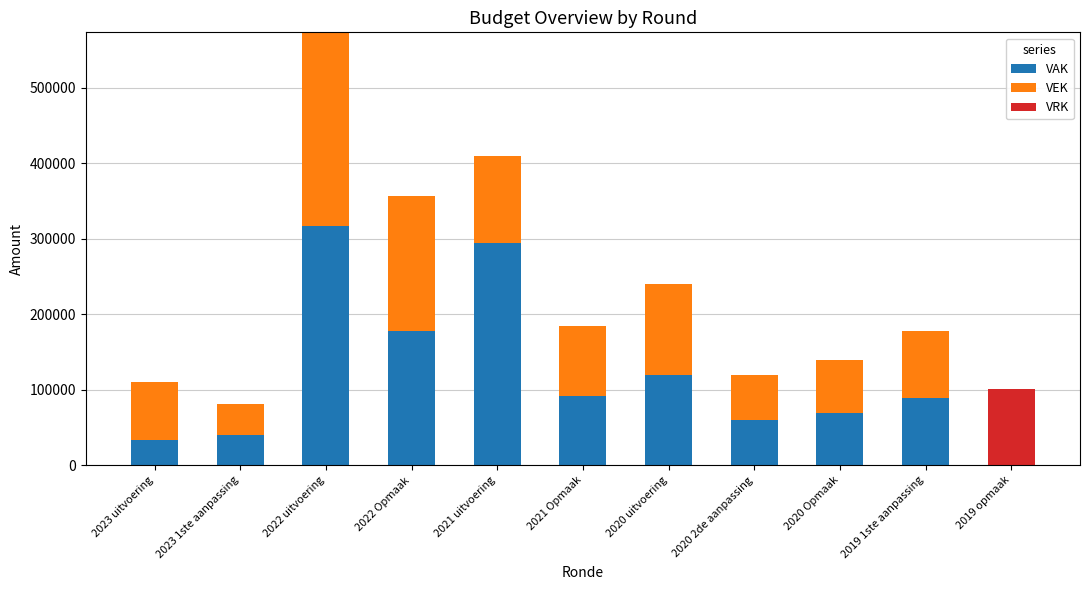

What is the sum of all VAK values?

1294086